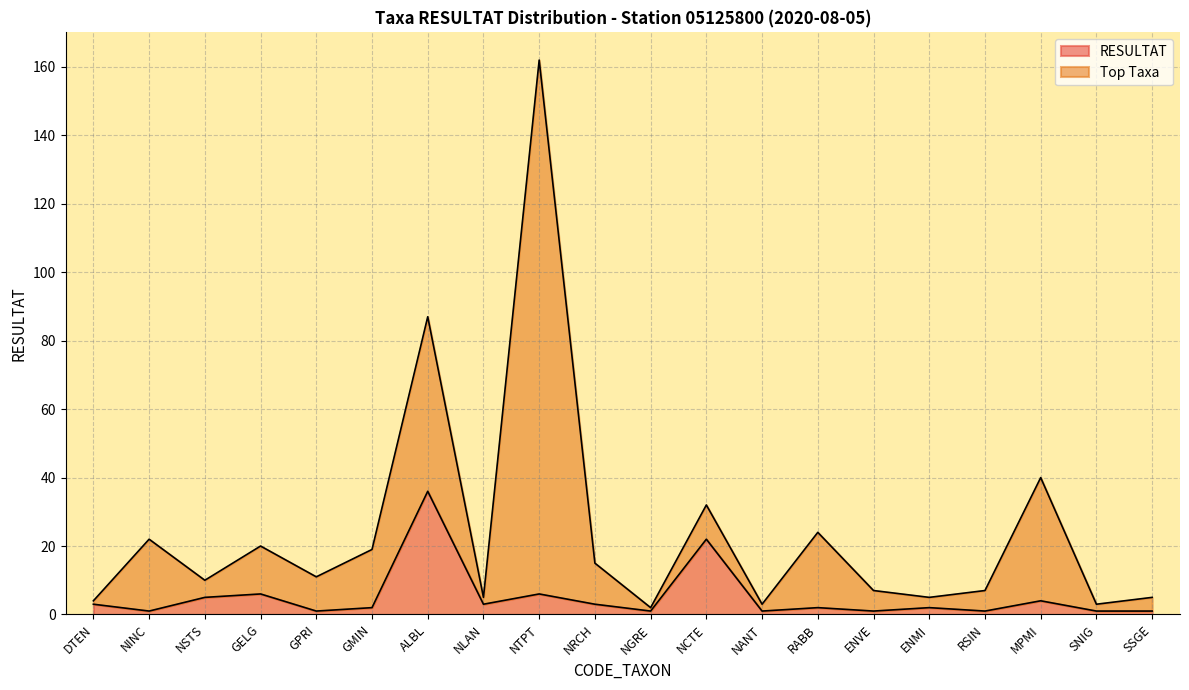

At which category does the chart reach its minimum across all series?

NINC